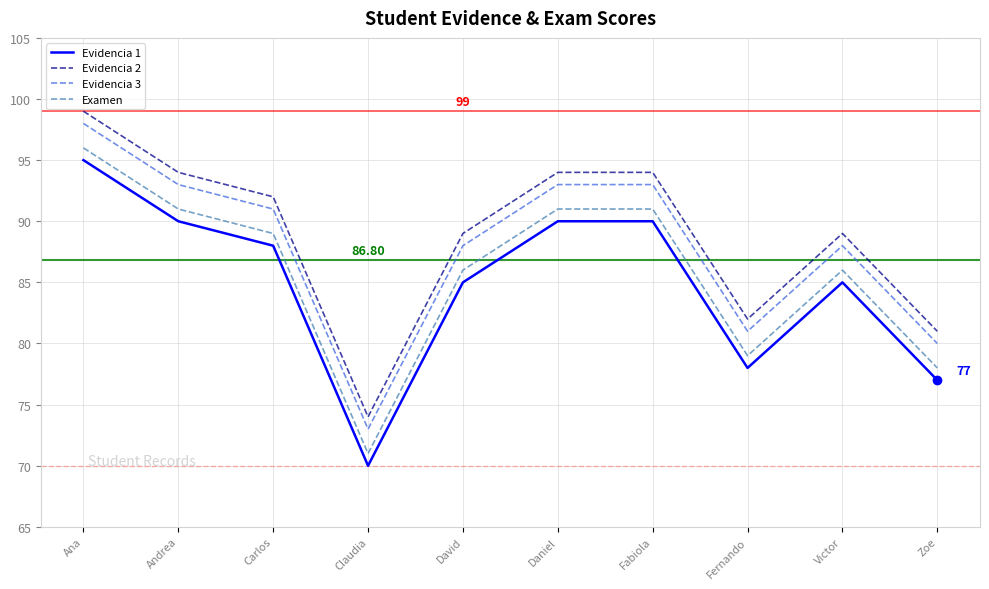

Reading left to right, what are all the values shown in this chart?

Evidencia 1: 95	90	88	70	85	90	90	78	85	77
Evidencia 2: 99	94	92	74	89	94	94	82	89	81
Evidencia 3: 98	93	91	73	88	93	93	81	88	80
Examen: 96	91	89	71	86	91	91	79	86	78